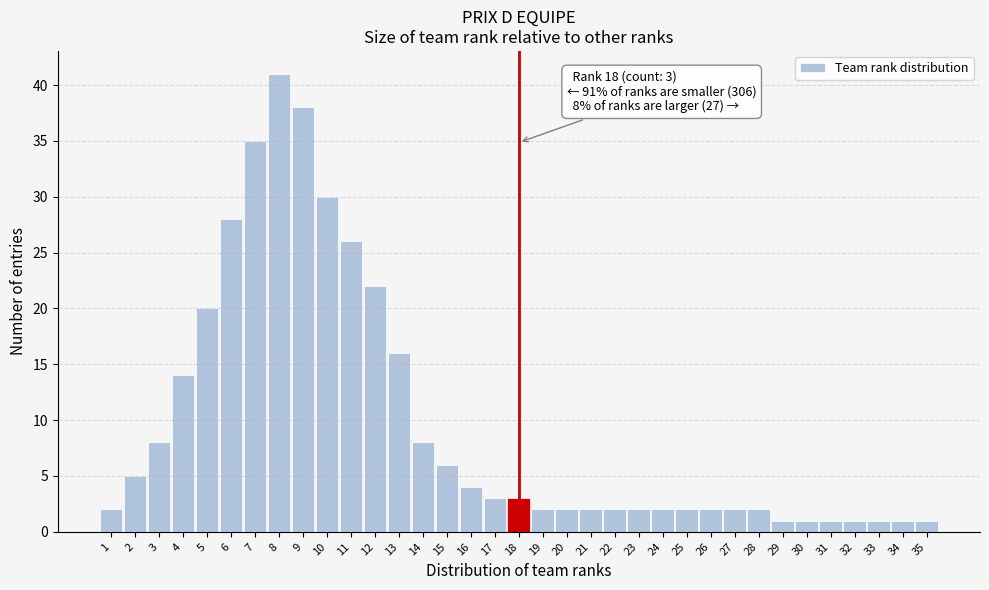

Which range on the x-axis has the tallest bar?

7.5 to 8.5